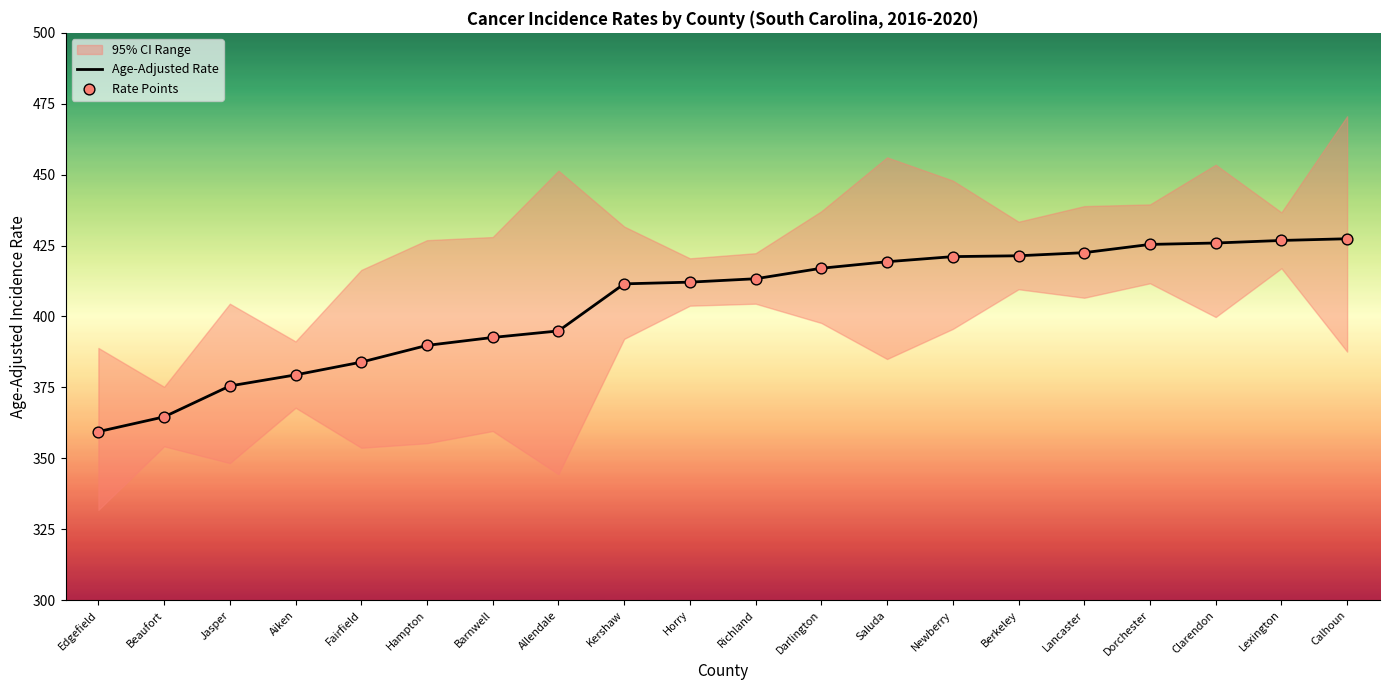

Which series has the largest total across all categories?

Age-Adjusted Rate